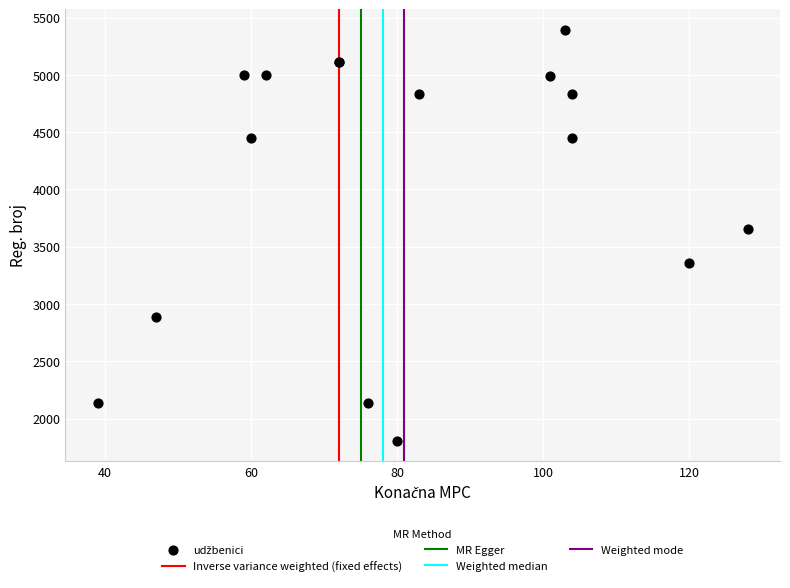

What Y value in the scatter plot is closest to 3600?

3658